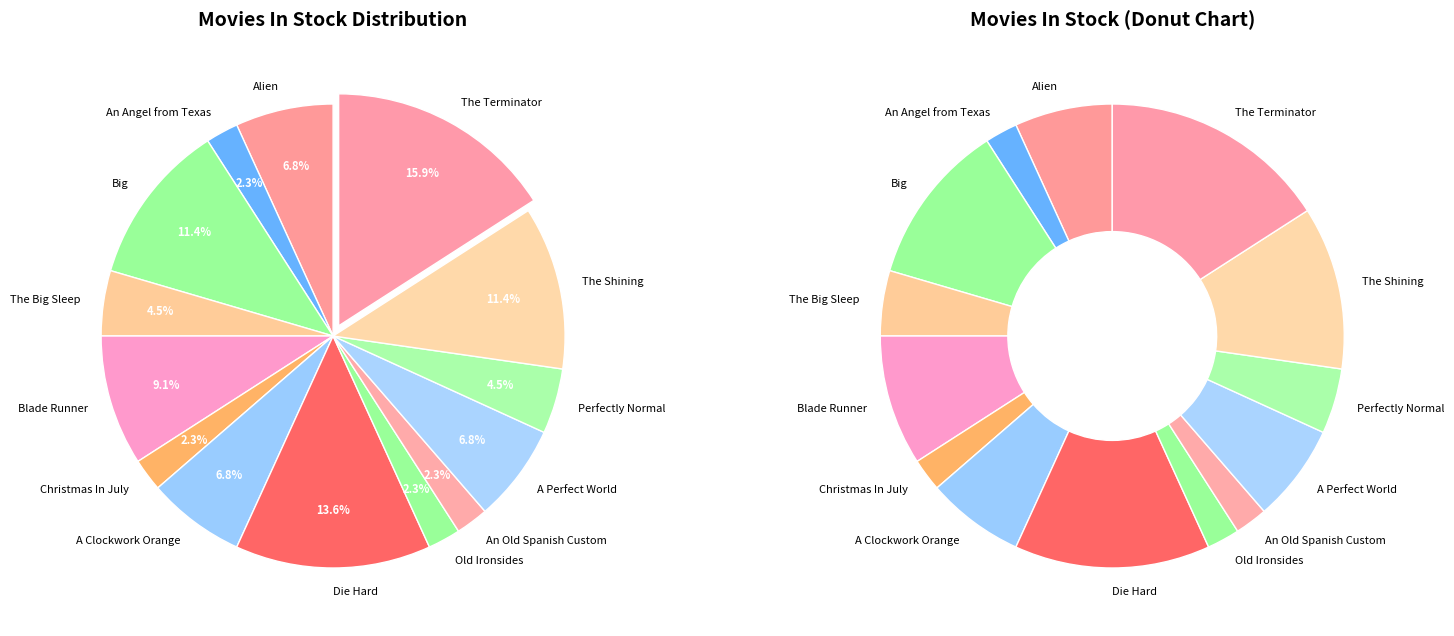

How much of the chart is everything except An Old Spanish Custom?

97.7%